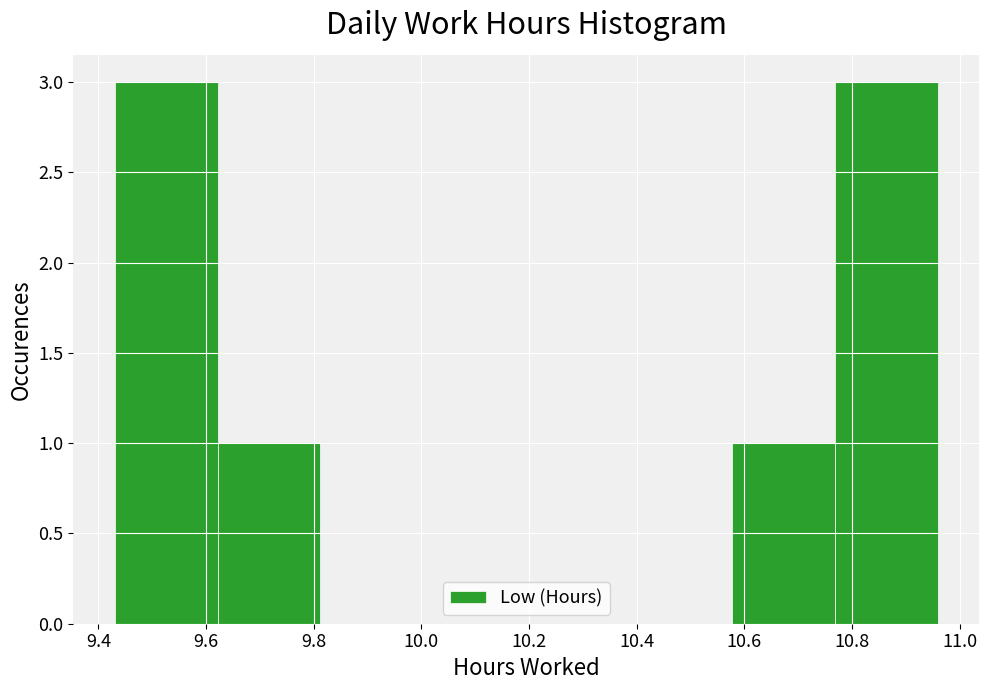

Reading left to right, list every bar in this chart as the range it spans on the x-axis followed by its height. Neither the bar edges nor the heights are printed on the chart, so give them approximately, as read against the axes.

9.44 to 9.62: 3
9.62 to 9.82: 1
9.82 to 10.00: 0
10.00 to 10.20: 0
10.20 to 10.38: 0
10.38 to 10.58: 0
10.58 to 10.76: 1
10.76 to 10.96: 3